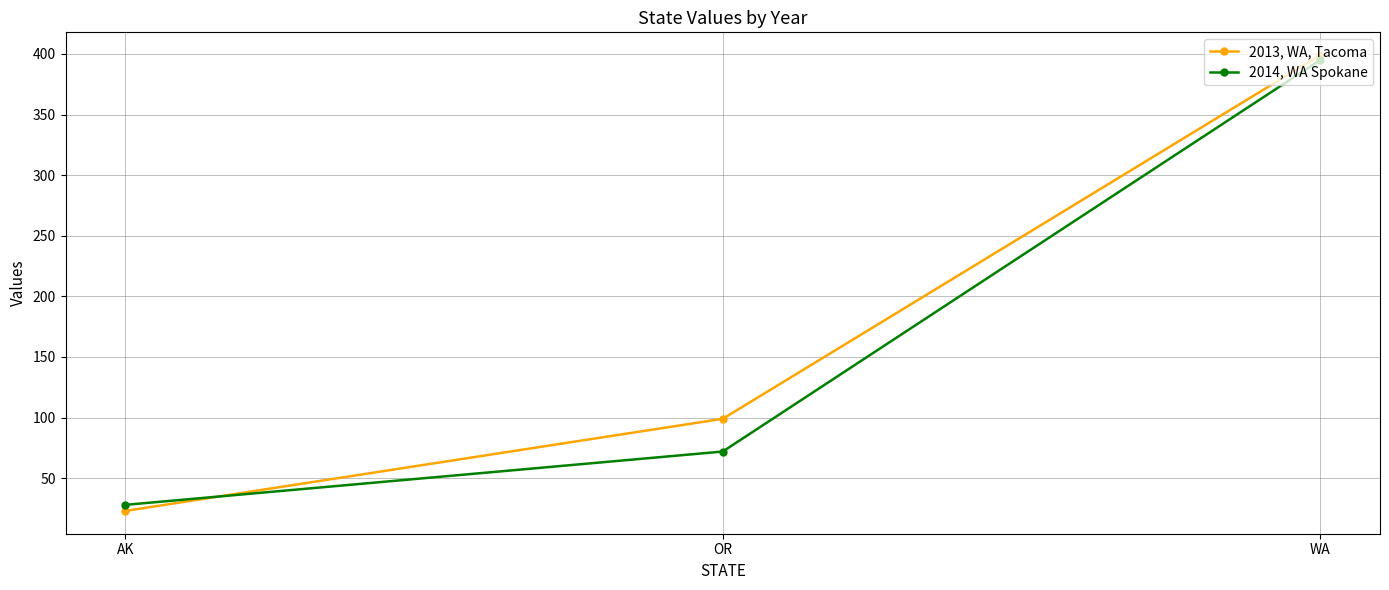

What is the maximum value shown in the chart?

399